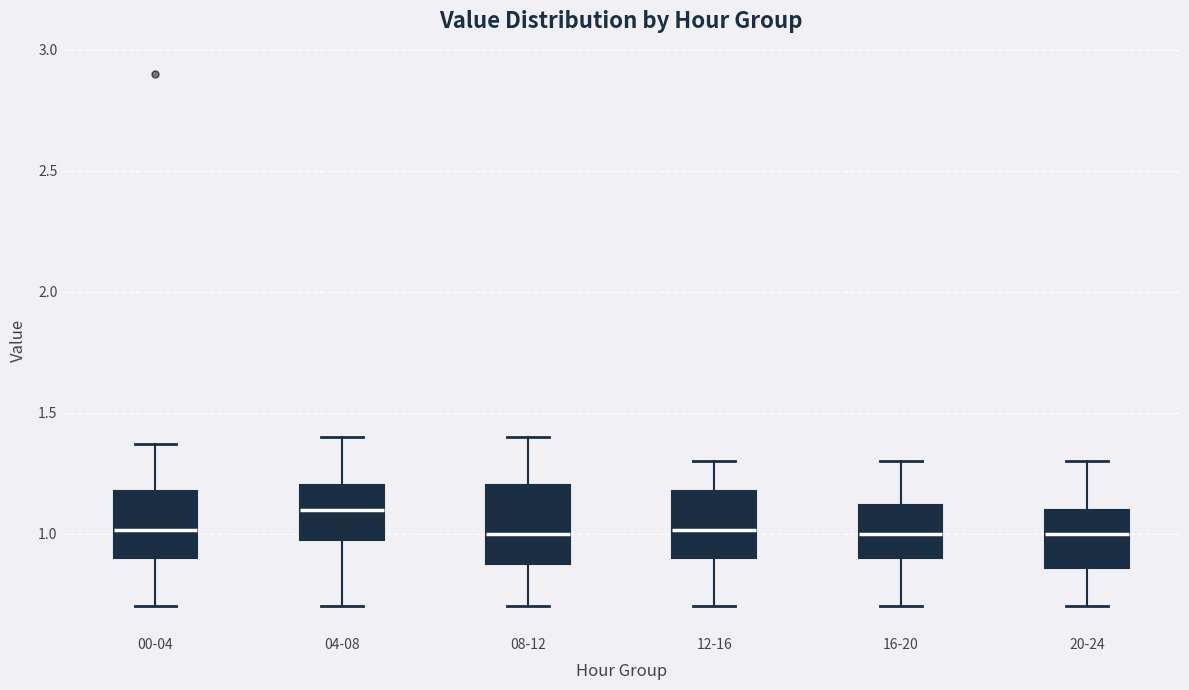

Reading left to right, read every box against the y-axis: the position of its median line, the range the box covers, and the ends of its whiskers. The values are not printed on the chart, so give them approximately, as read against the axis.

00-04: median 1.00, box 0.90 to 1.20, whiskers 0.70 to 1.35
04-08: median 1.10, box 1.00 to 1.20, whiskers 0.70 to 1.40
08-12: median 1.00, box 0.90 to 1.20, whiskers 0.70 to 1.40
12-16: median 1.00, box 0.90 to 1.20, whiskers 0.70 to 1.30
16-20: median 1.00, box 0.90 to 1.10, whiskers 0.70 to 1.30
20-24: median 1.00, box 0.85 to 1.10, whiskers 0.70 to 1.30